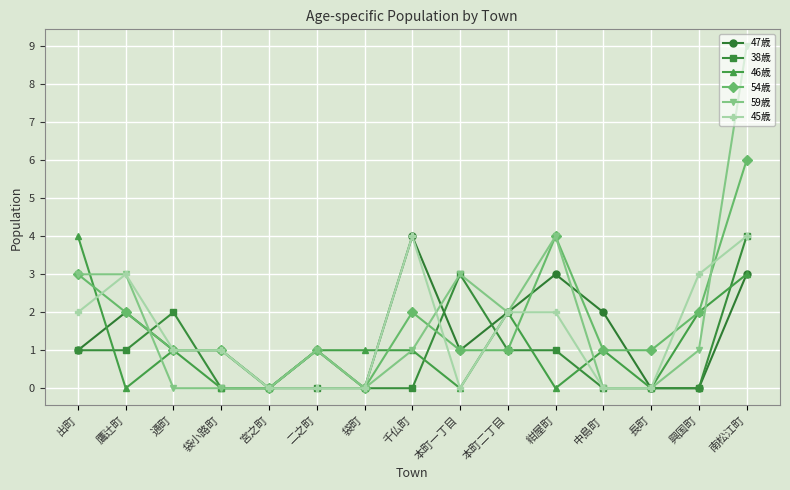

Where do 38歳 and 59歳 first cross each other?

鷹辻町 and 通町